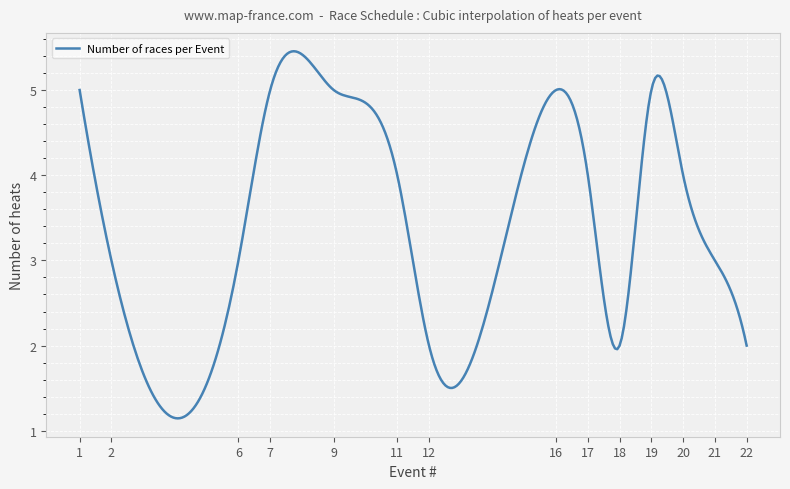

What is the average value?

3.4